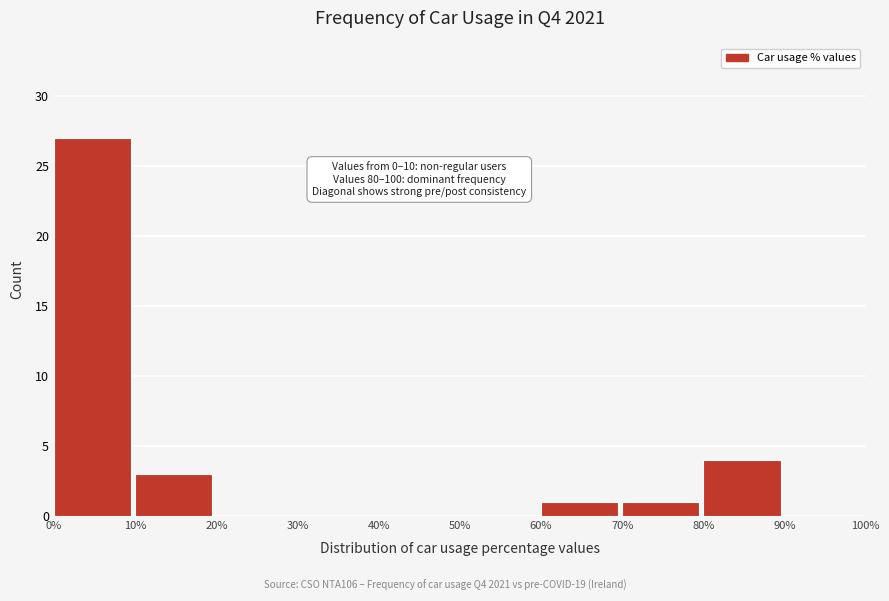

Which range on the x-axis has the tallest bar?

0% to 10%